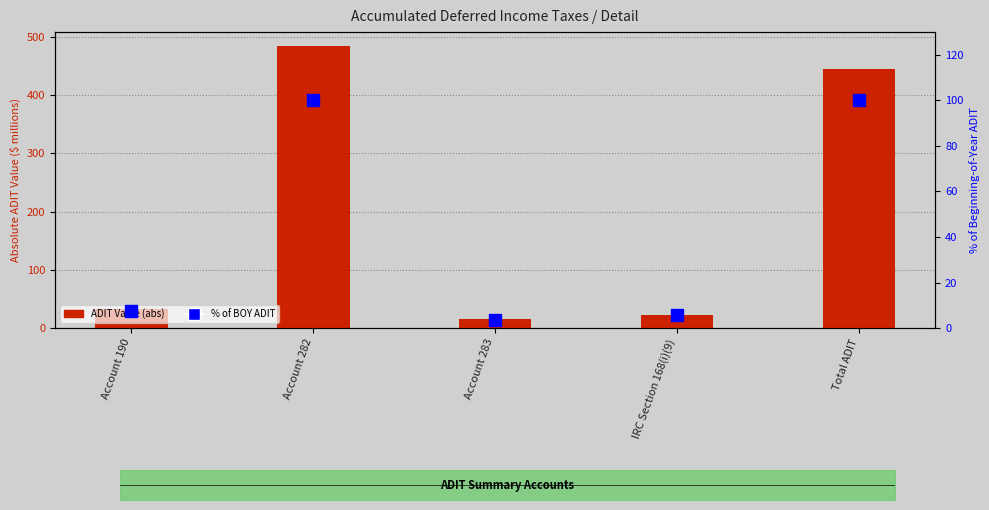

Which category has the lowest value in the % of BOY ADIT series?

Account 283